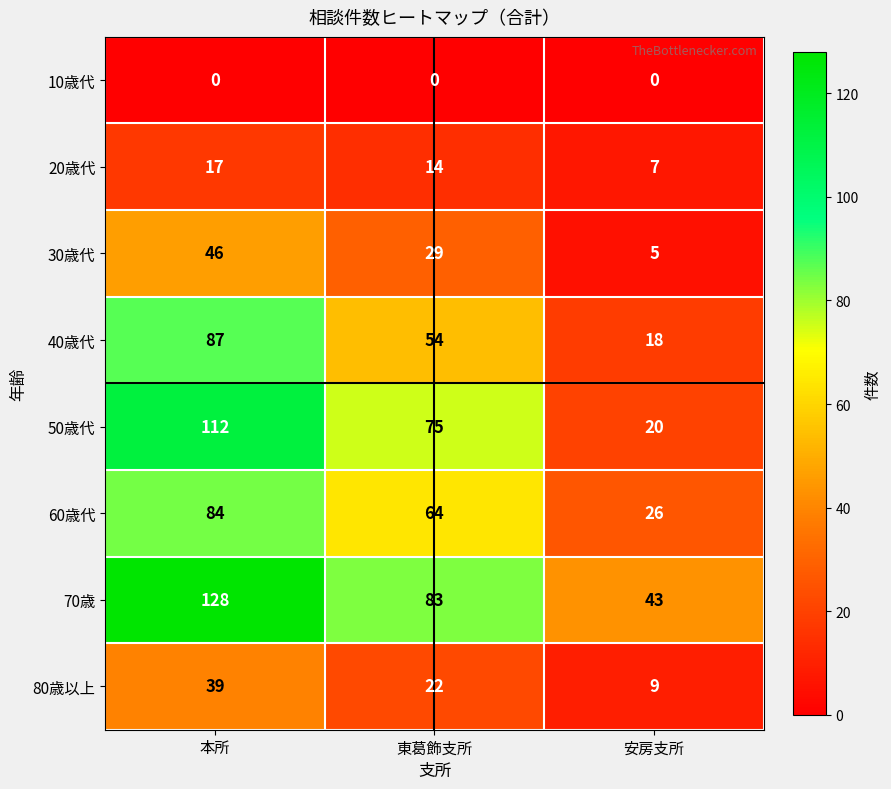

Reading left to right, what are all the values shown in this chart?

10歳代: 本所=0	東葛飾支所=0	安房支所=0
20歳代: 本所=17	東葛飾支所=14	安房支所=7
30歳代: 本所=46	東葛飾支所=29	安房支所=5
40歳代: 本所=87	東葛飾支所=54	安房支所=18
50歳代: 本所=112	東葛飾支所=75	安房支所=20
60歳代: 本所=84	東葛飾支所=64	安房支所=26
70歳: 本所=128	東葛飾支所=83	安房支所=43
80歳以上: 本所=39	東葛飾支所=22	安房支所=9